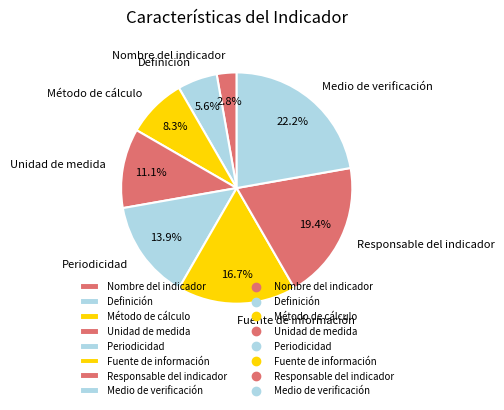

Combined, do Medio de verificación and Método de cálculo account for over 50%?

No